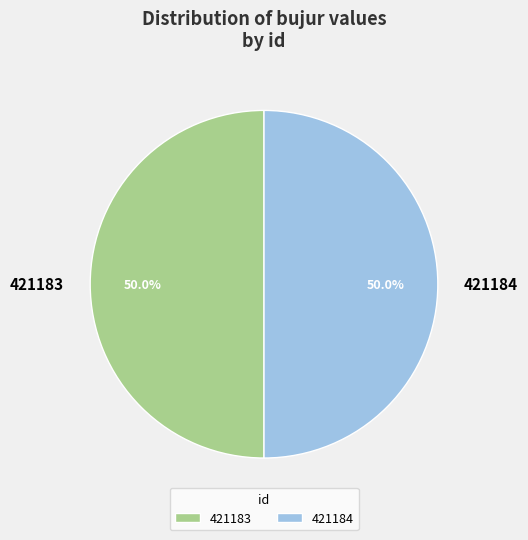

To the nearest percent, what is the combined percentage of 421183 and 421184?

100%